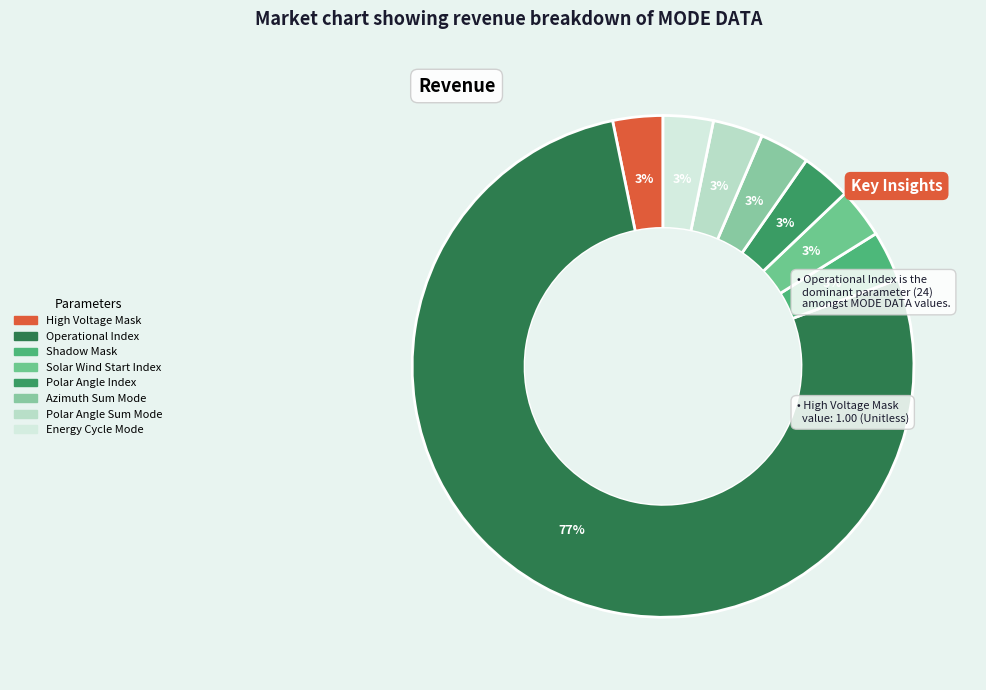

Count the number of slices in the pie.

8